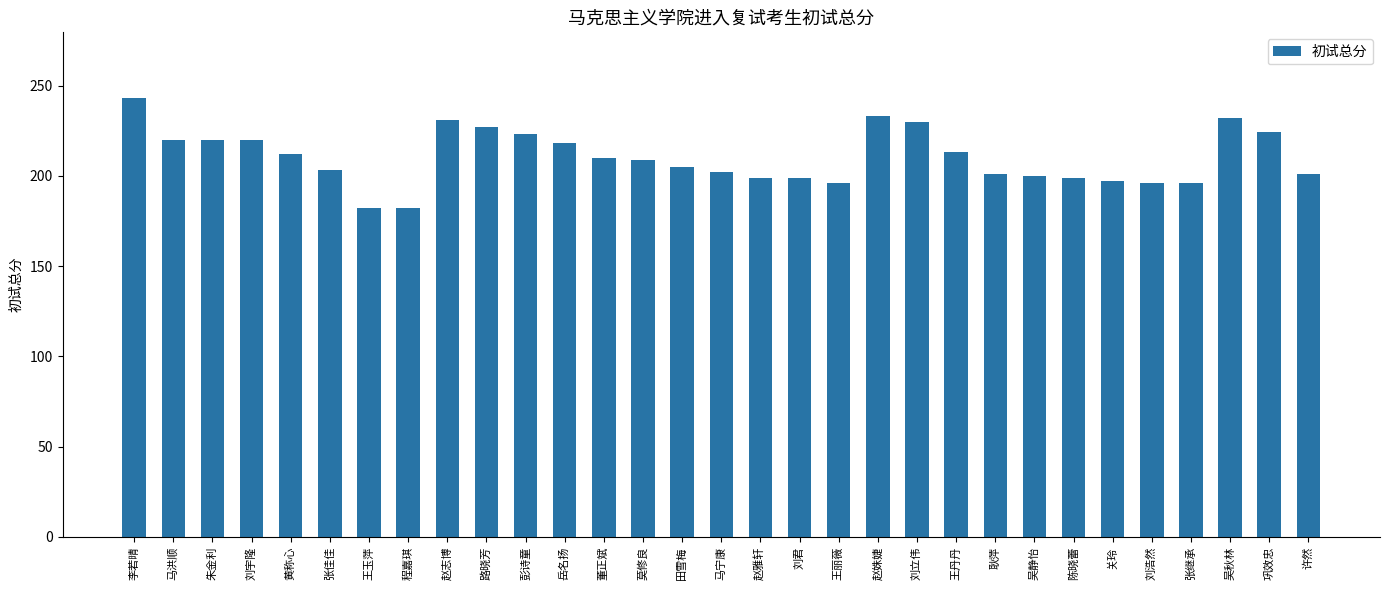

Where does the data first go above 209?

李若晴